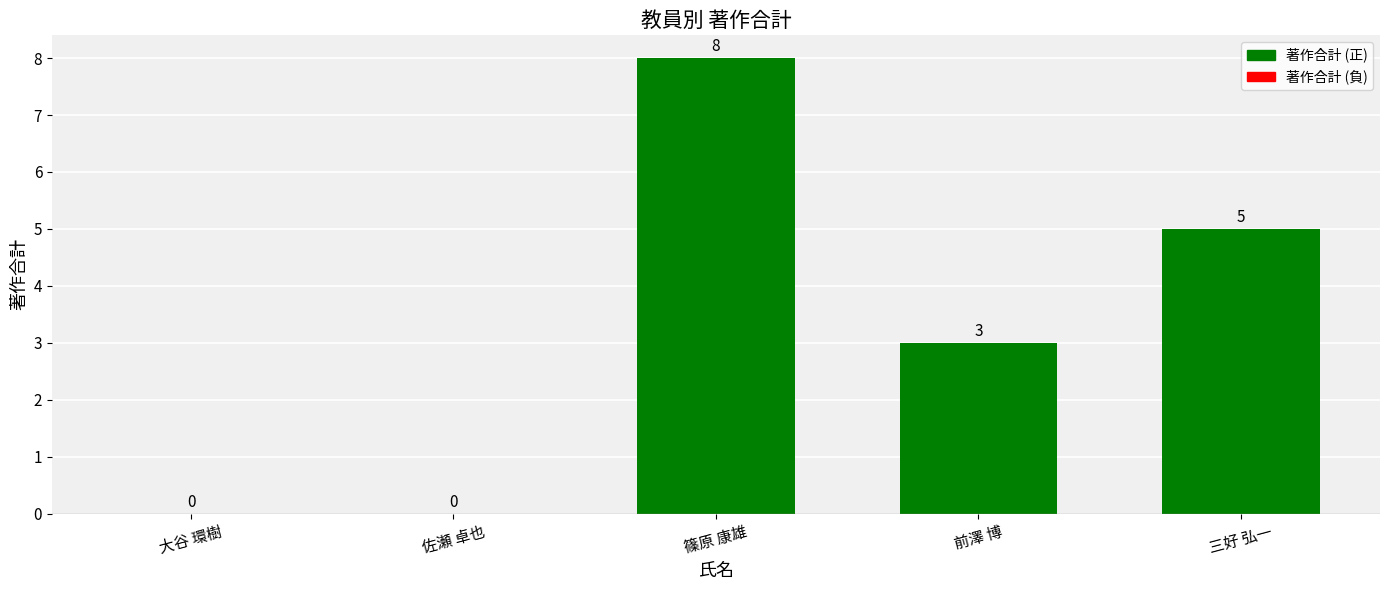

What is the sum of all values?

16